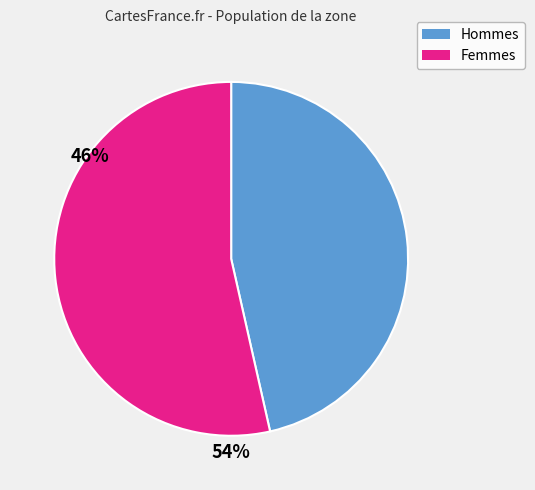

Is there a majority slice in this chart?

Yes